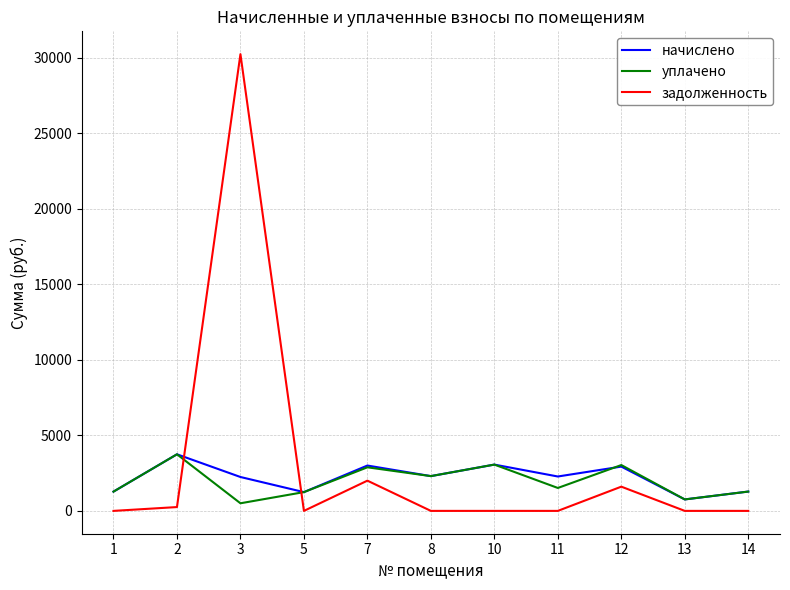

At which category is the sum across all series the highest?

3